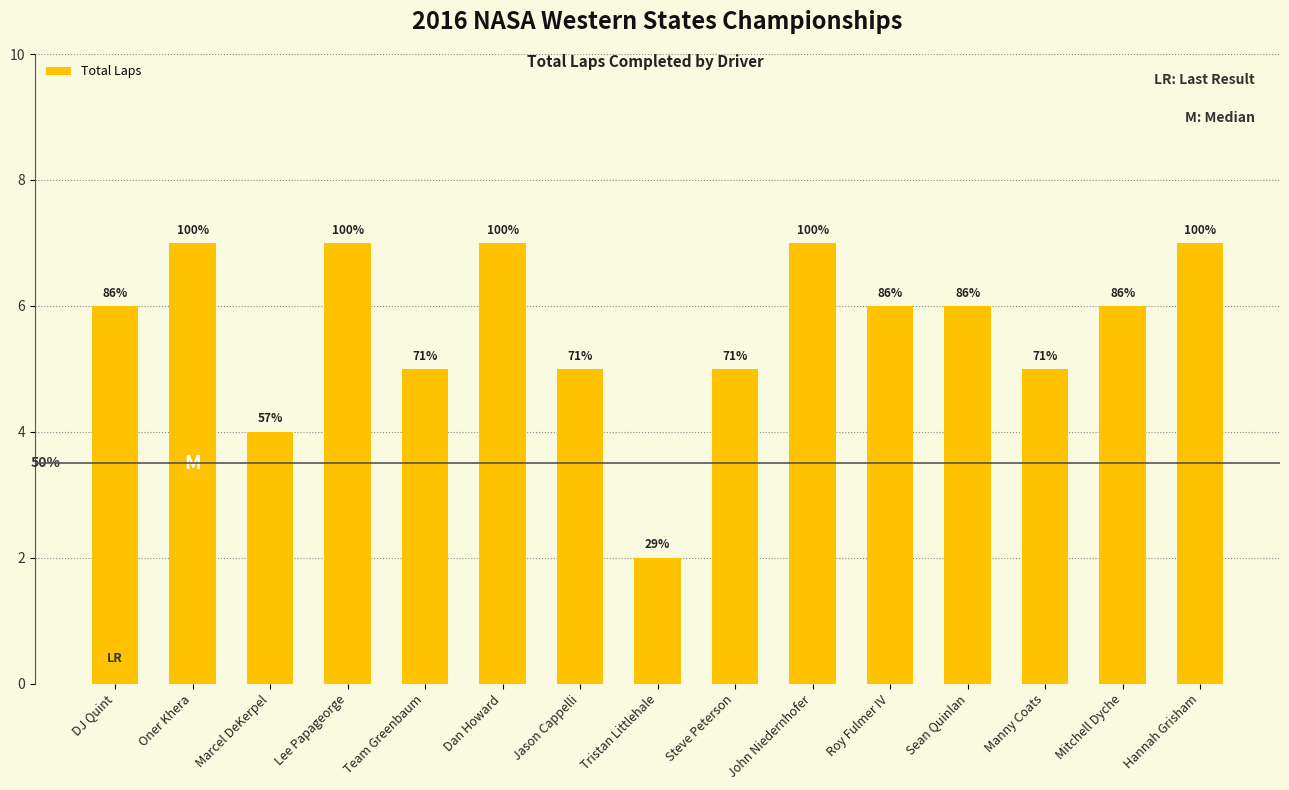

What is the difference between the second highest and second lowest values?

3